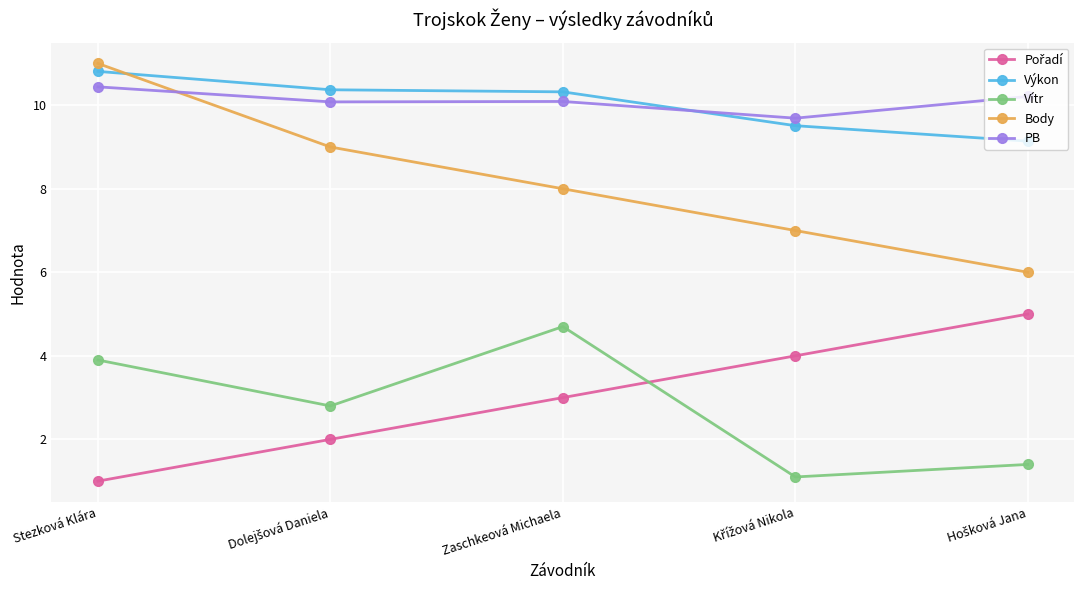

What is the minimum value for Výkon?

9.1